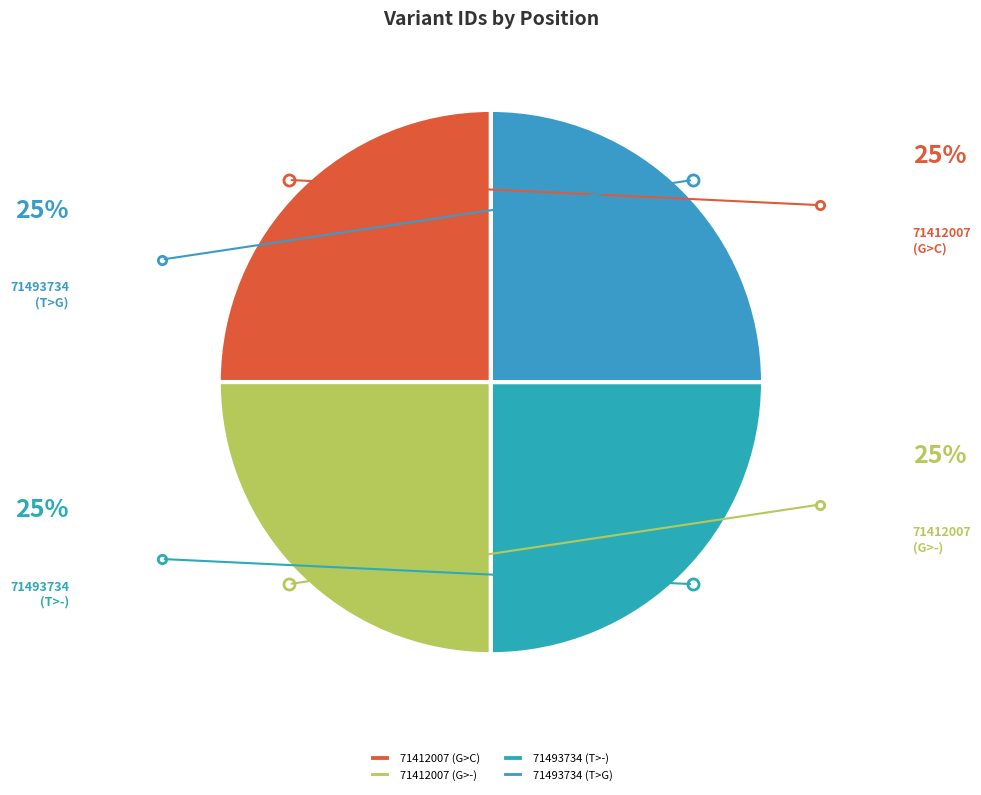

Does 71412007 (G>-) account for over 50% of the chart?

No